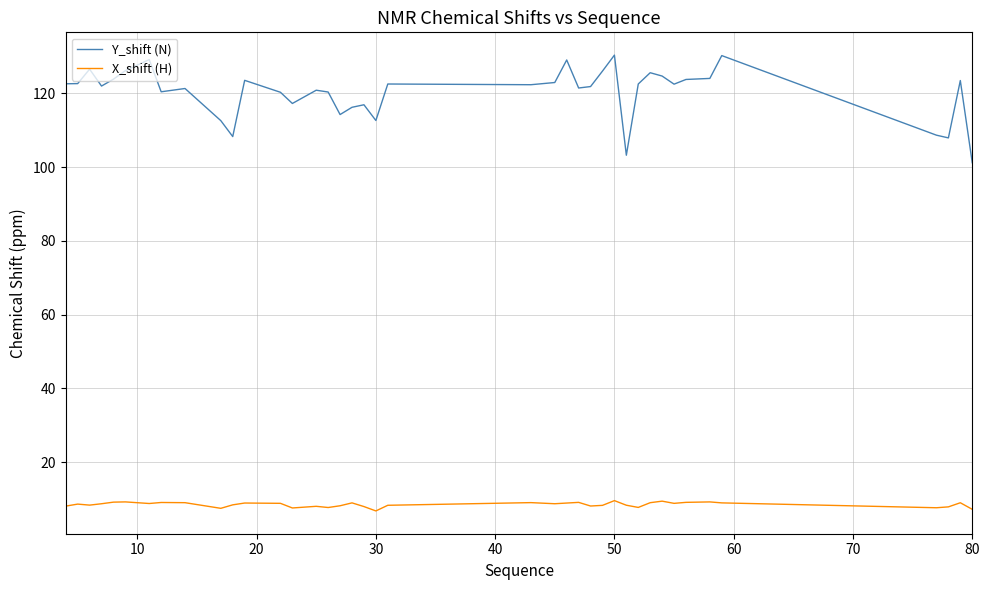

Does the chart have visible grid lines?

Yes